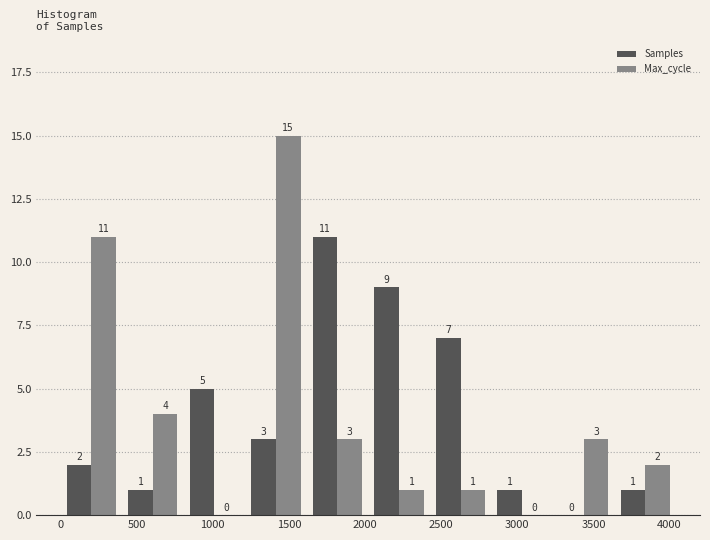

Reading left to right, transcribe this chart: for each range on the x-axis, give the height of each series' bar. The bar edges are not printed on the chart, so give them approximately, as read against the axis.

0 to 400: Samples=2	Max_cycle=11
400 to 800: Samples=1	Max_cycle=4
800 to 1200: Samples=5	Max_cycle=0
1200 to 1600: Samples=3	Max_cycle=15
1600 to 2000: Samples=11	Max_cycle=3
2000 to 2450: Samples=9	Max_cycle=1
2450 to 2850: Samples=7	Max_cycle=1
2850 to 3250: Samples=1	Max_cycle=0
3250 to 3650: Samples=0	Max_cycle=3
3650 to 4050: Samples=1	Max_cycle=2